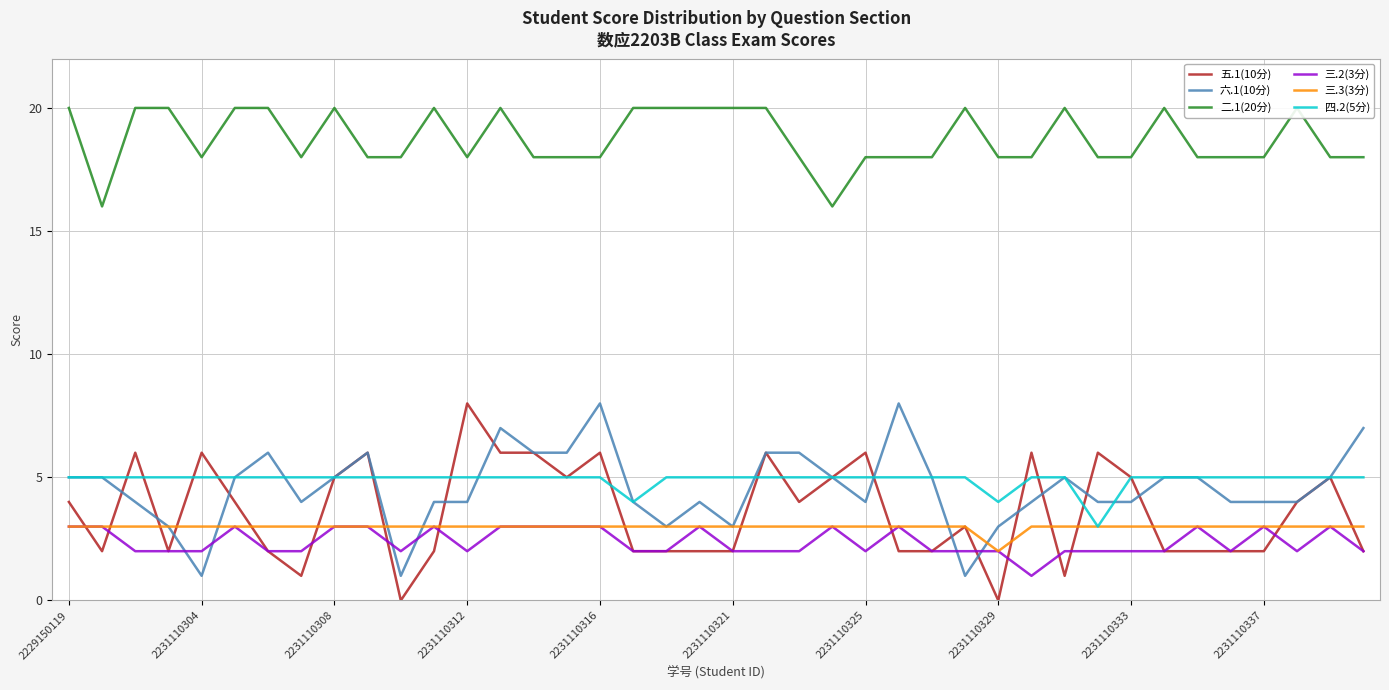

True or false: 六.1(10分) and 三.2(3分) cross at least once.

True